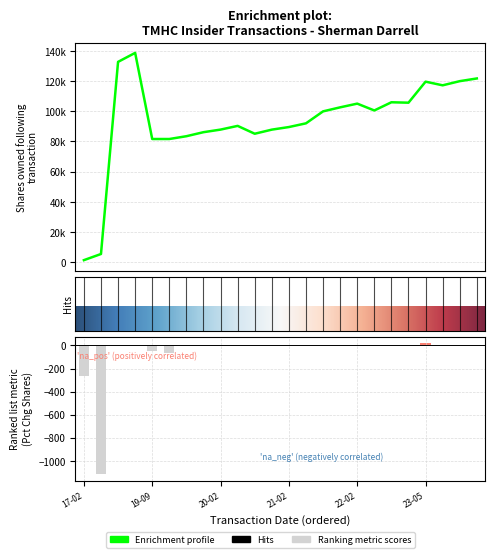

What is the spread (max minus min) of values at 2022-02-10?

99906